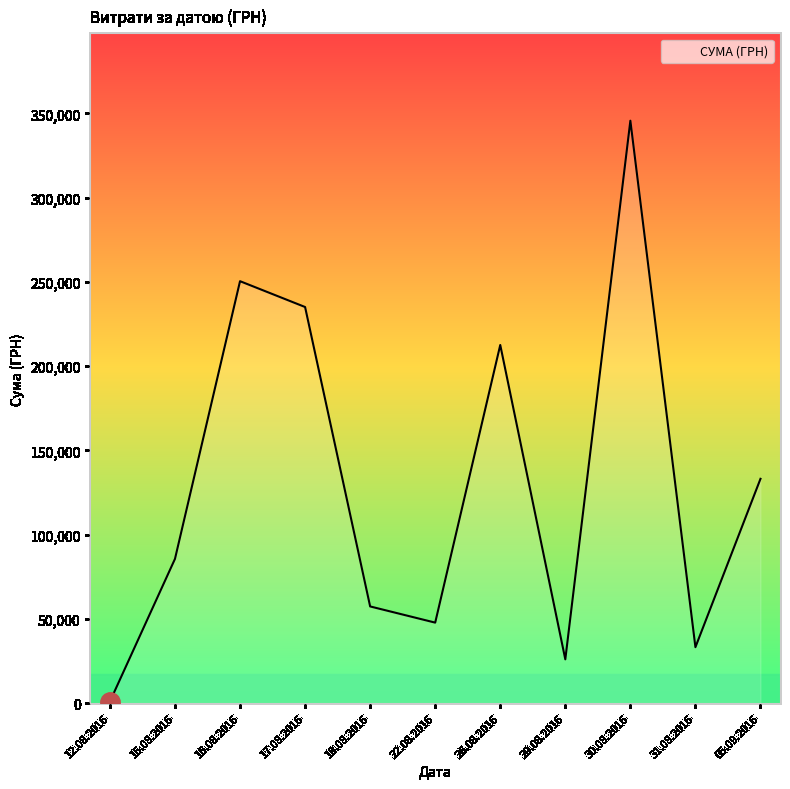

What is the difference between the values at 30.08.2016 and 26.08.2016?

133092.1